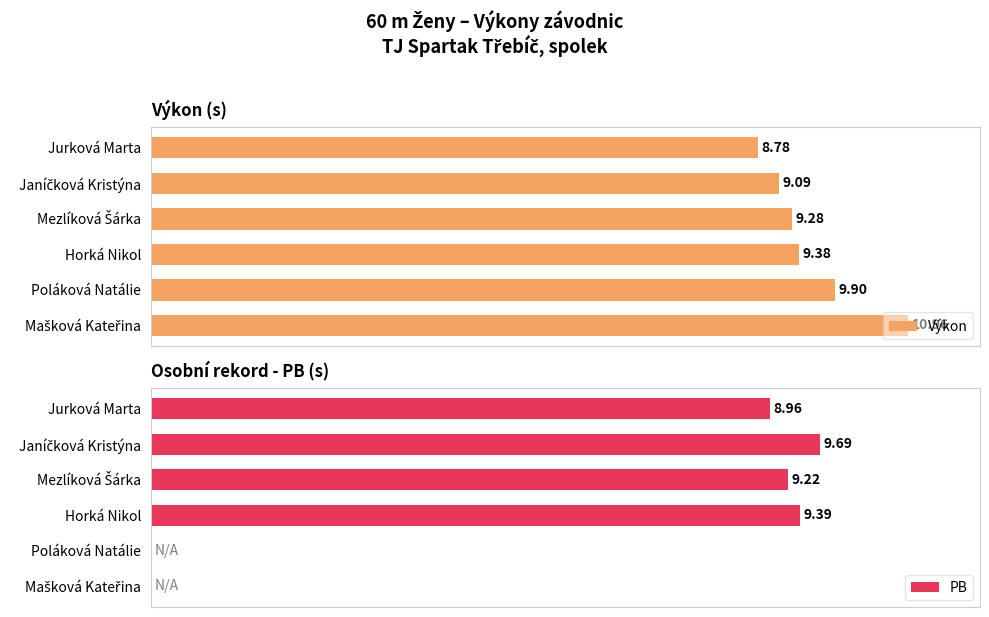

At how many categories does at least one series exceed 4?

6